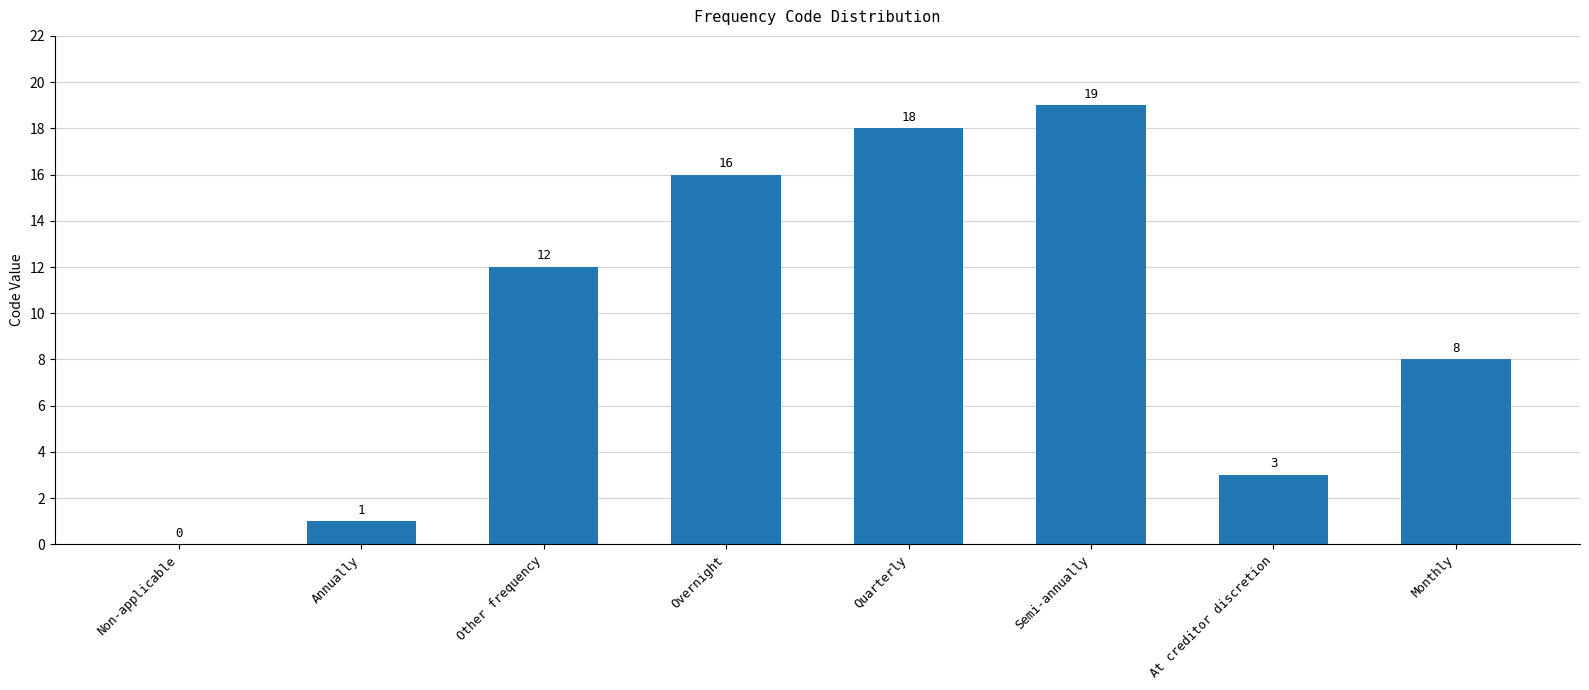

Which has a higher value, At creditor discretion or Semi-annually?

Semi-annually